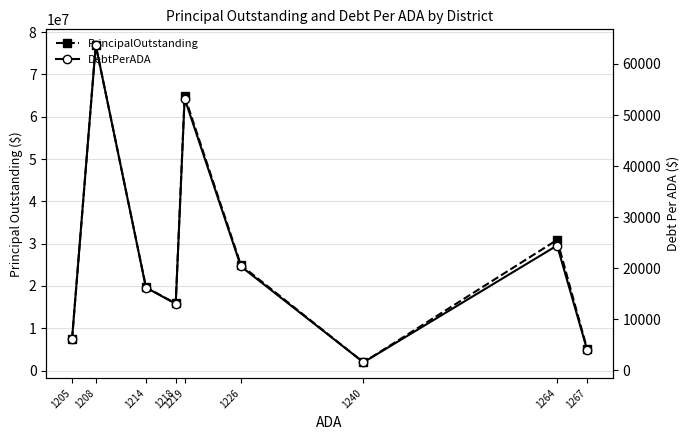

Which series has the widest spread of values?

PrincipalOutstanding